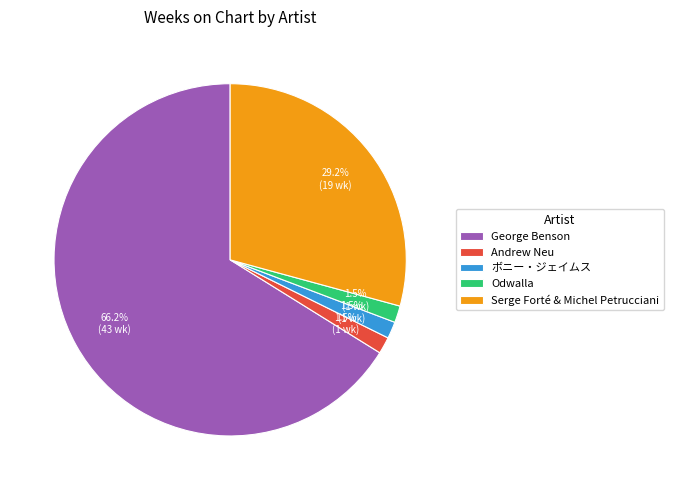

What is the majority slice?

George Benson